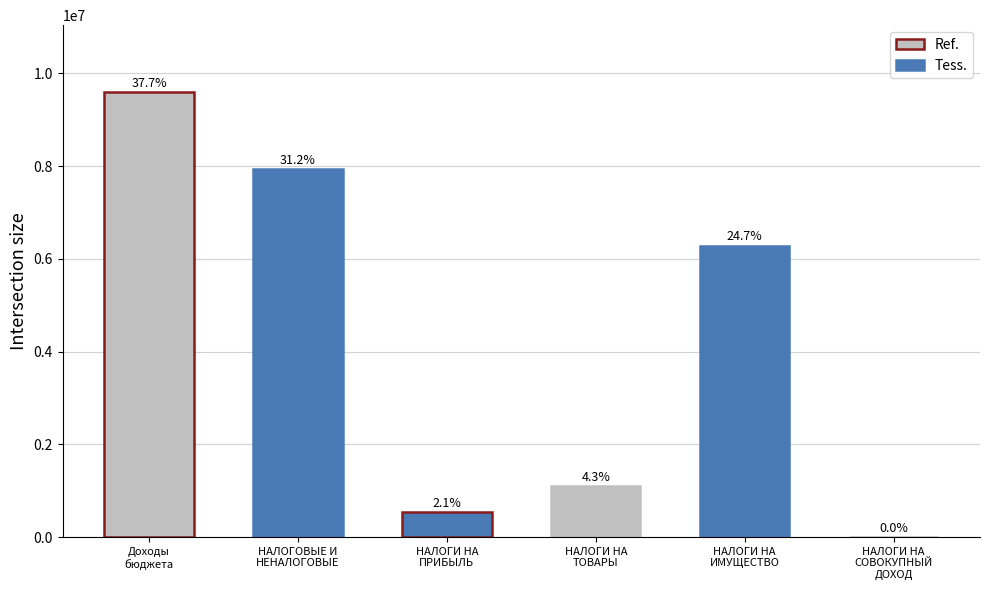

Are the bars horizontal?

No